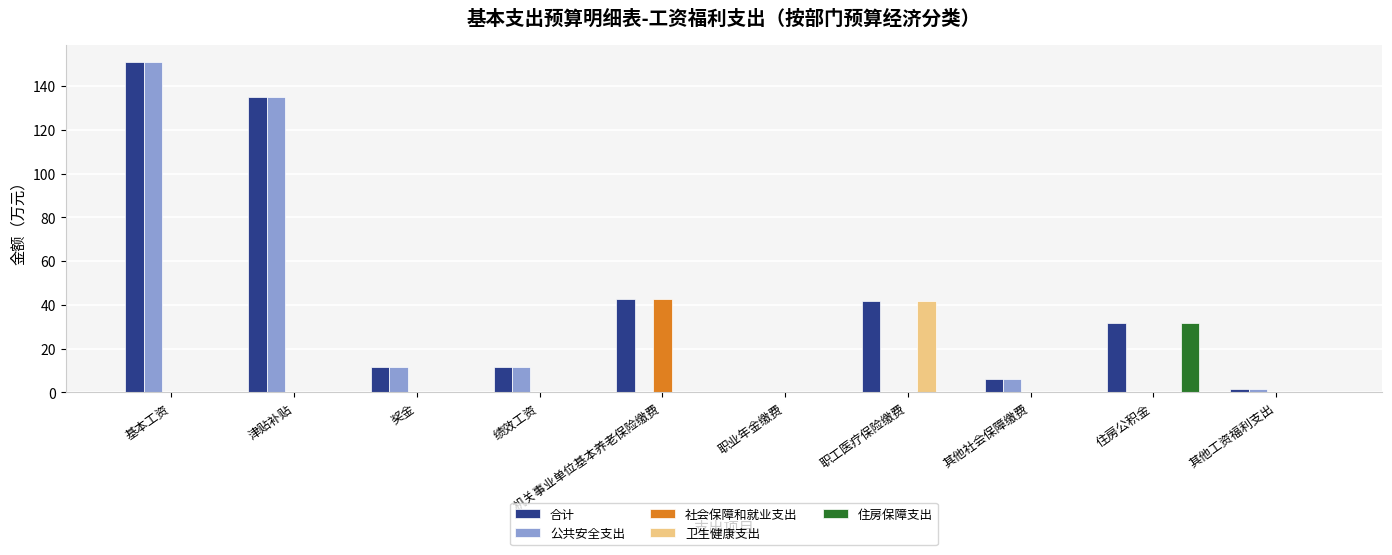

Count the number of categories in the chart.

10